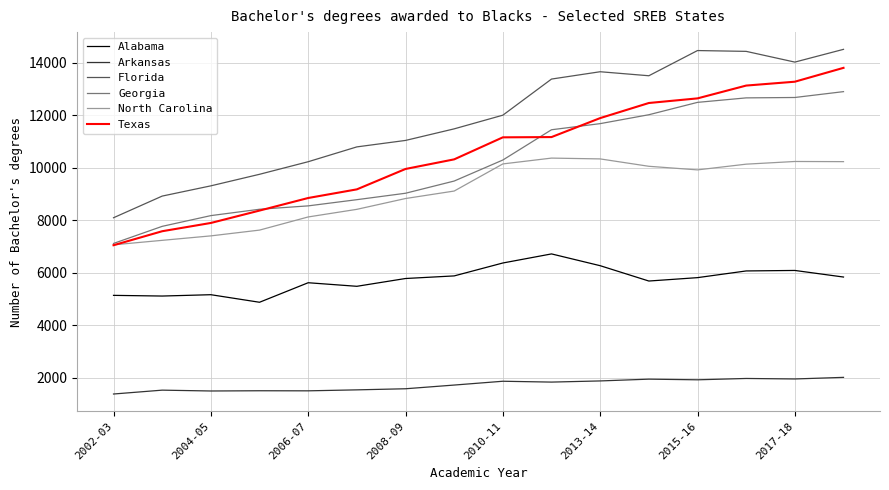

At how many categories does at least one series exceed 8419?

15